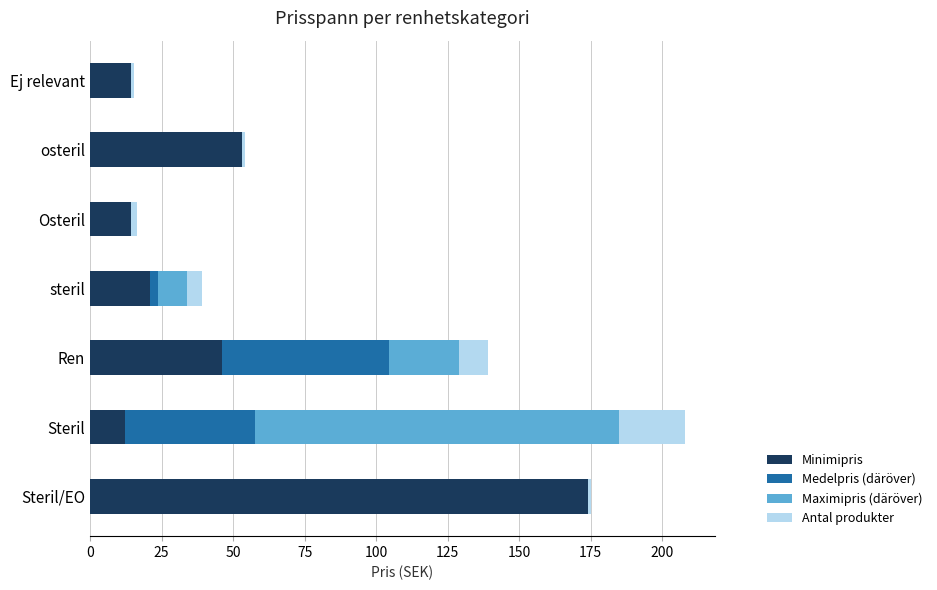

How many data points in Minimipris are above 20?

4